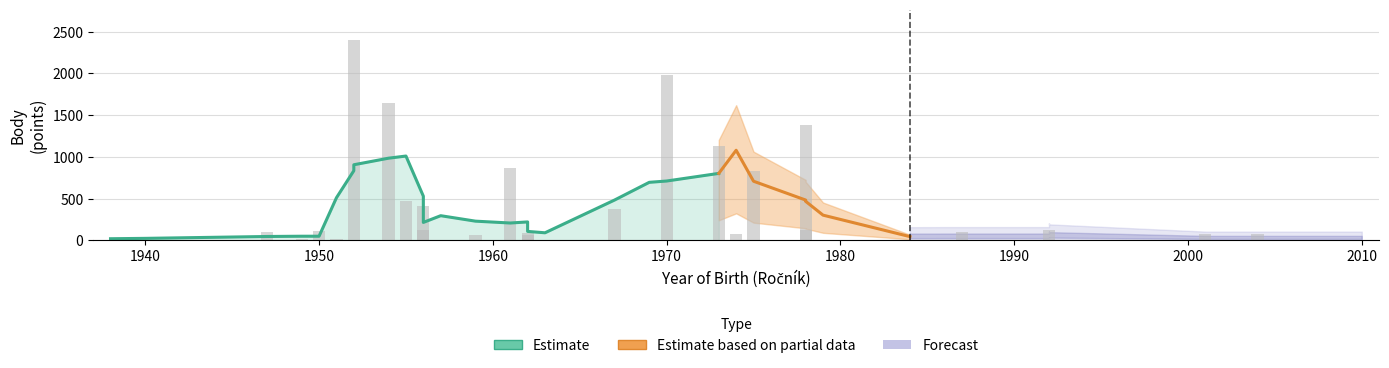

The value of sila at 36 is 24.8. True or false?

False